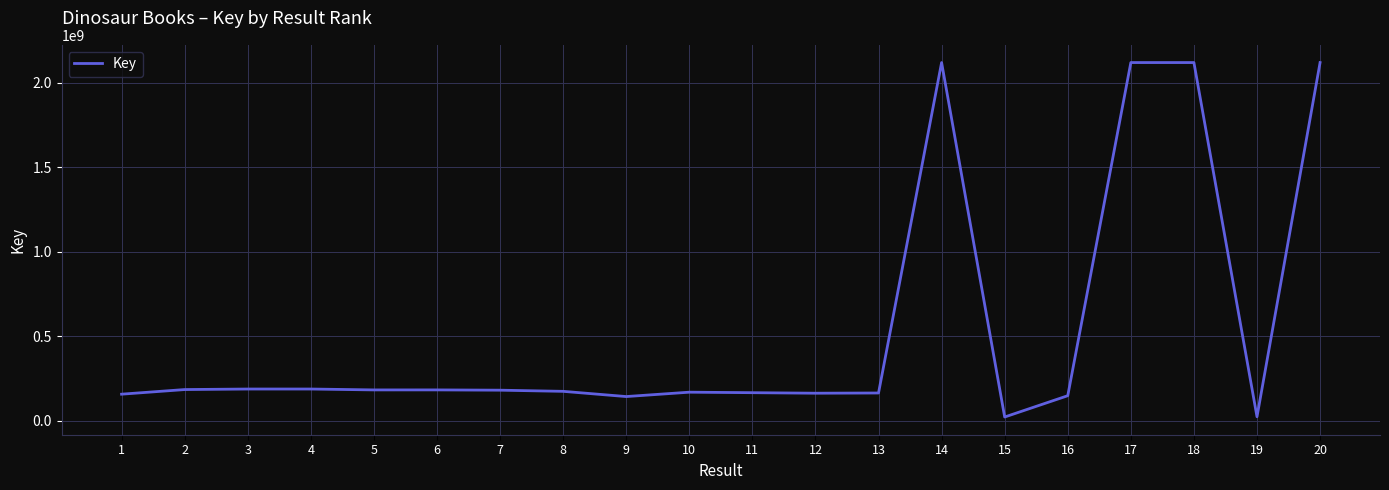

The value at 4 is 187581024. True or false?

True